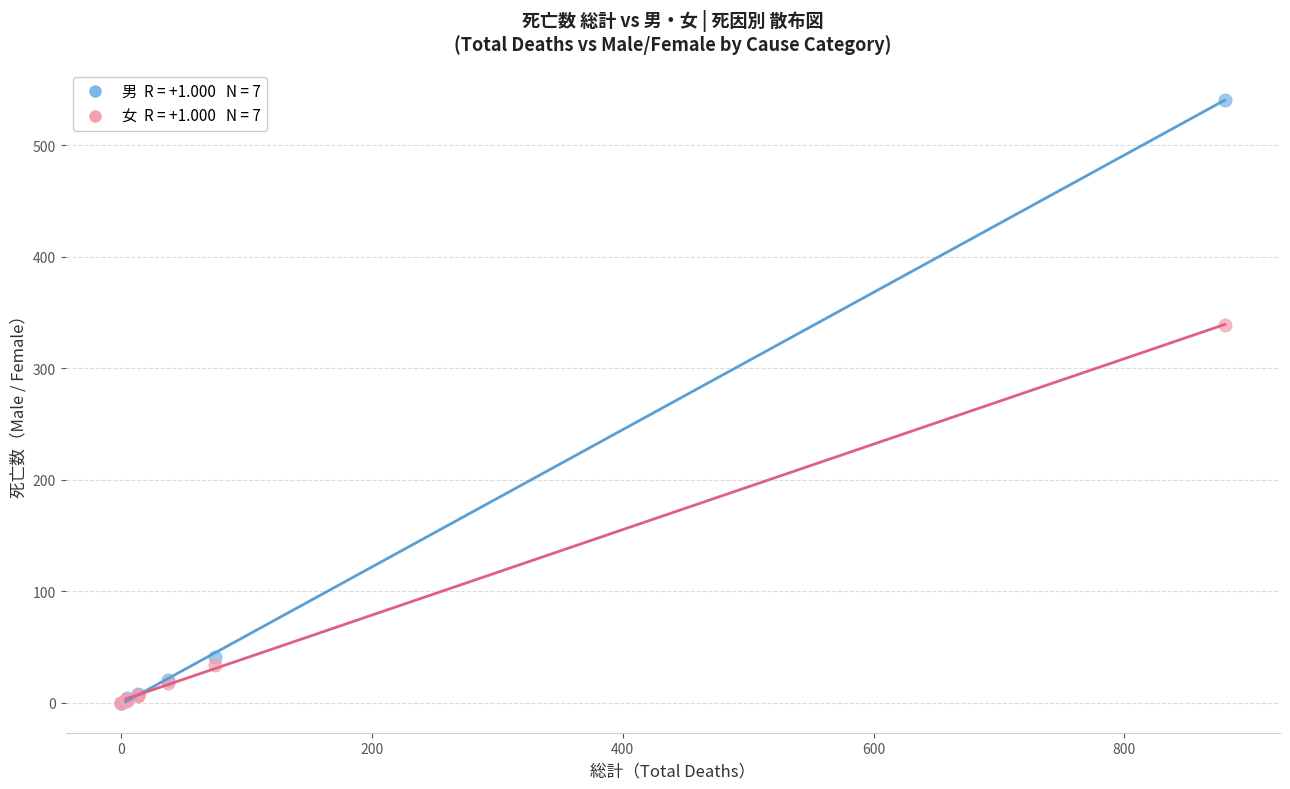

Across all series, what Y value is closest to 270?

339